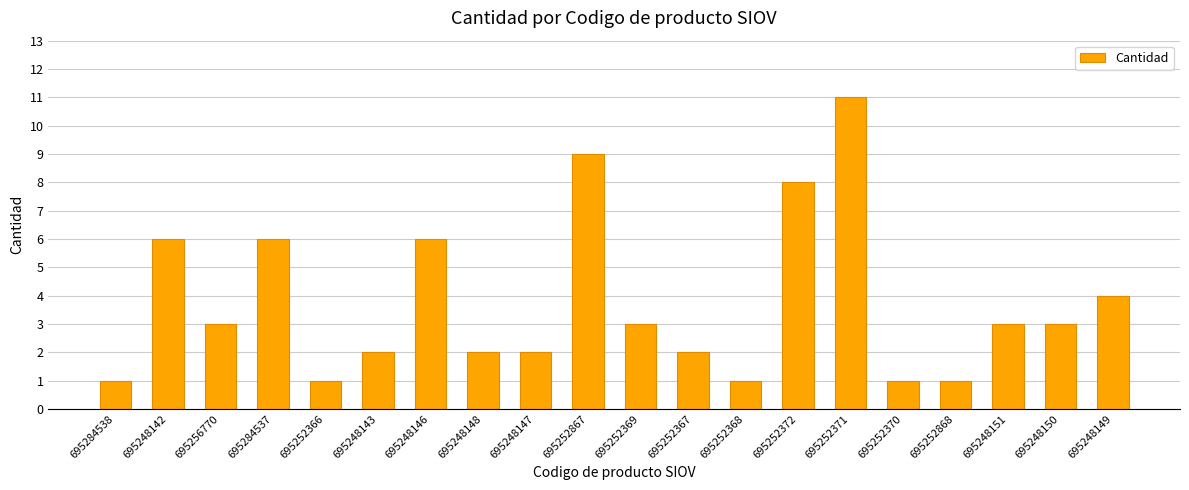

What is the change in value from 695248142 to 695248143?

-4